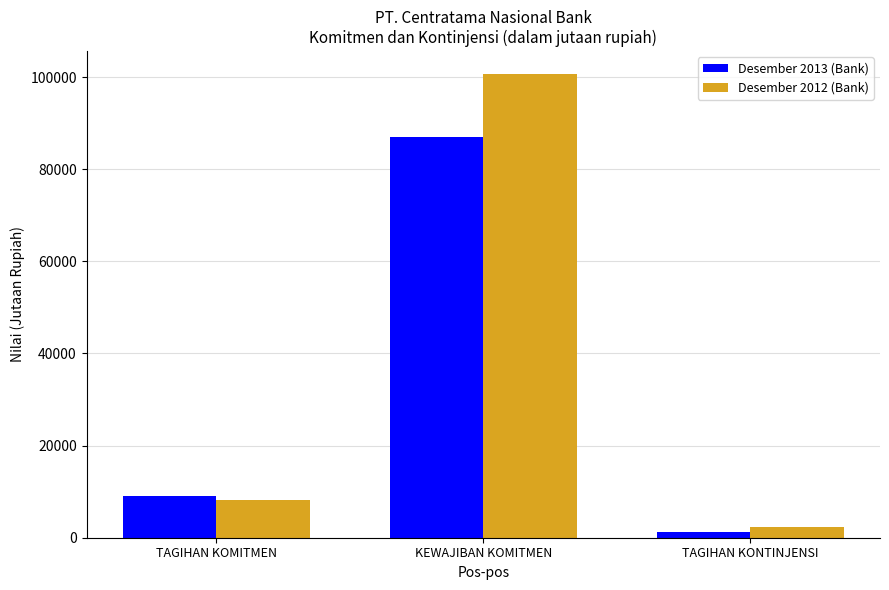

How many bars are there in each group?

2